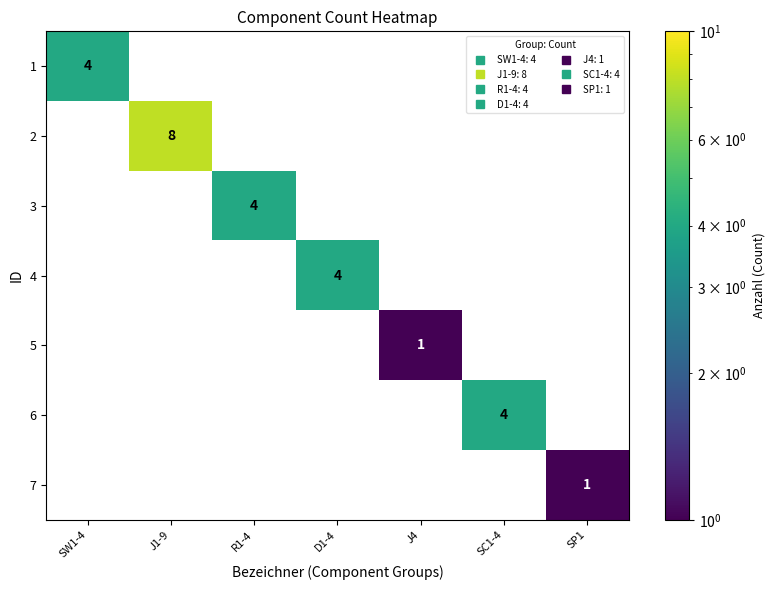

What is the difference between the maximum and second lowest values in the 2 series?

8